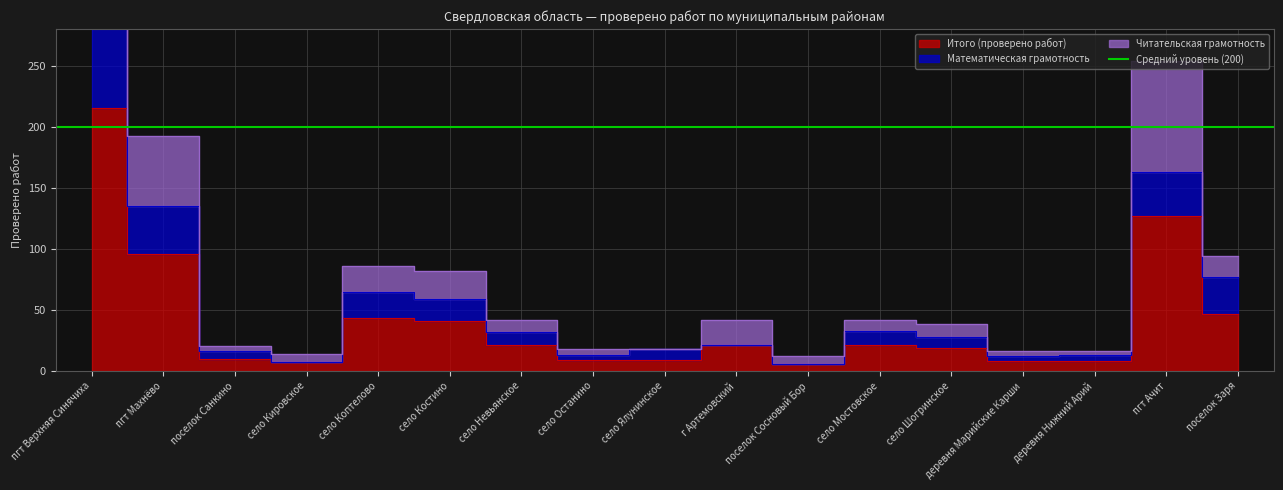

What position from the left is село Ялунинское?

9